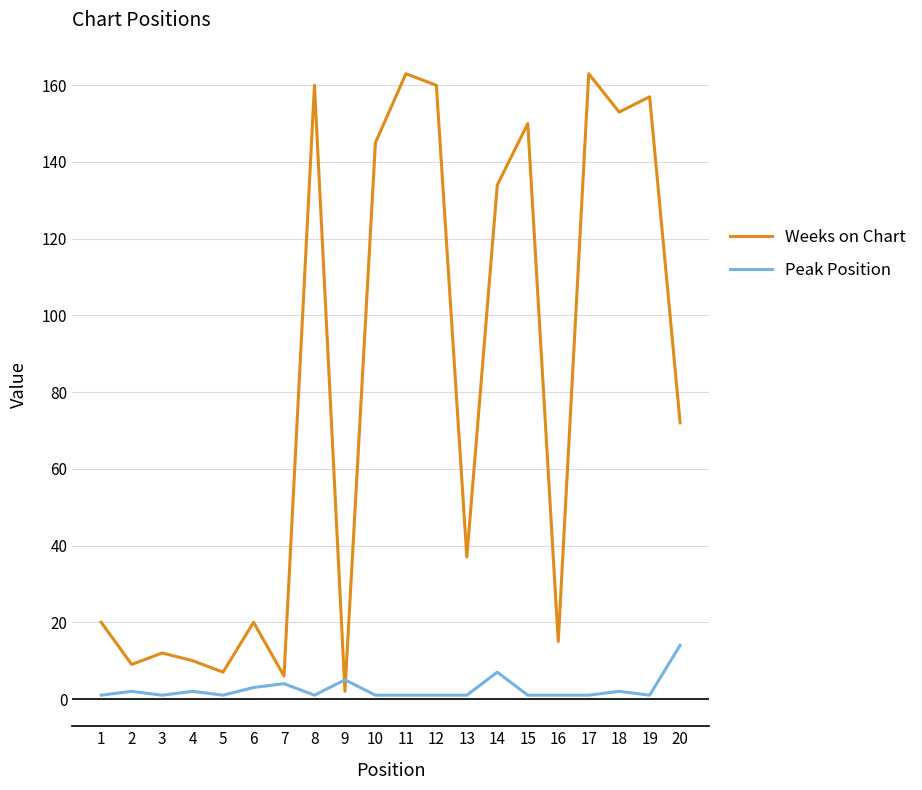

What is the difference between the maximum and minimum values in the Weeks on Chart series?

161